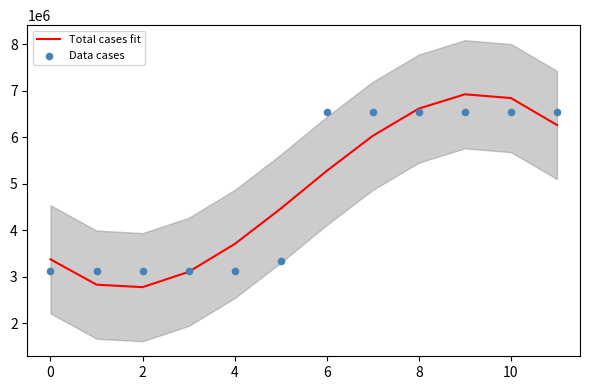

What are all the series names shown in the legend?

Total cases fit, Data cases